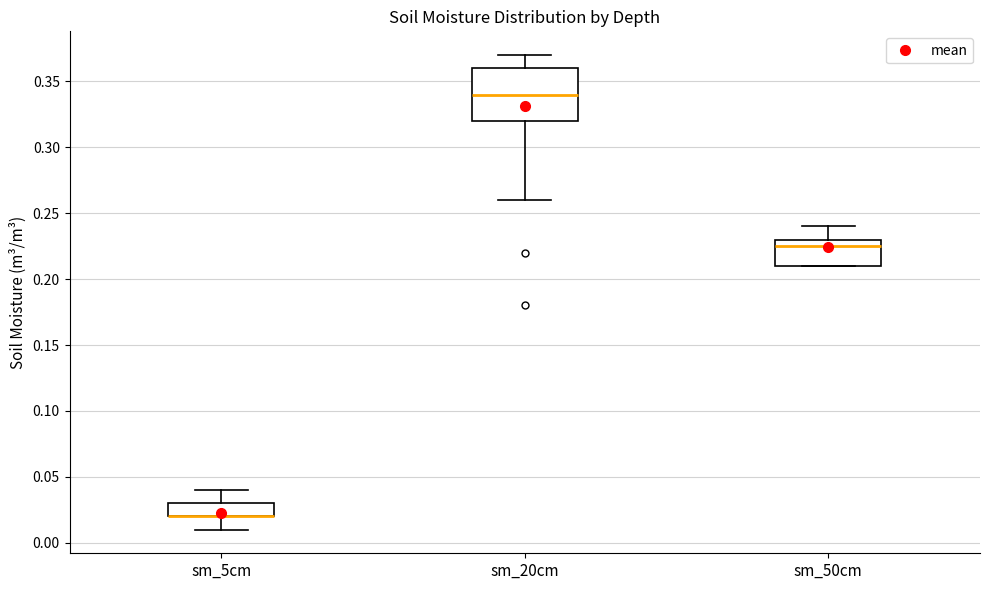

Comparing the boxes themselves (not the whiskers), which one is the tallest?

sm_20cm